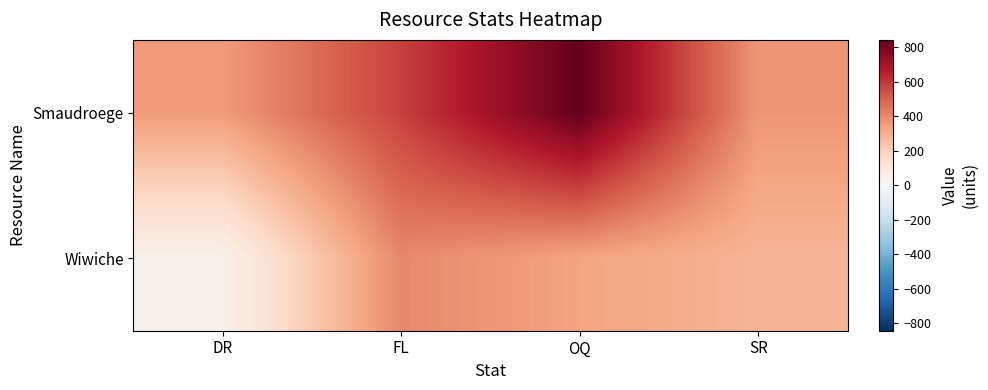

At DR, list the series in order from smallest to largest.

Wiwiche, Smaudroege